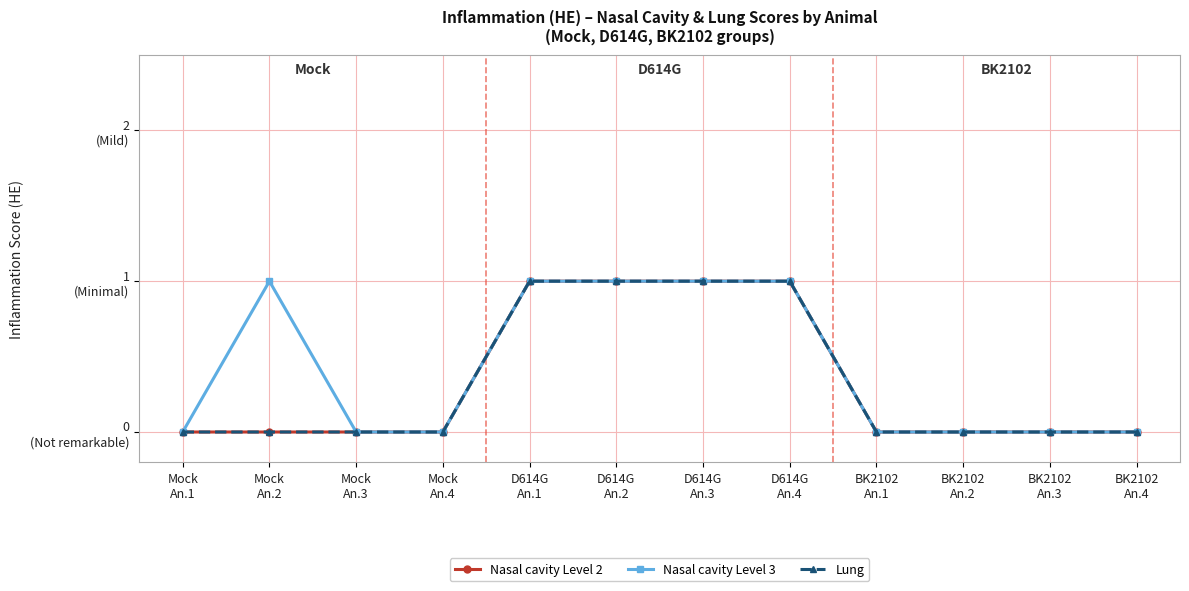

Is this an area chart (filled region under the line)?

No